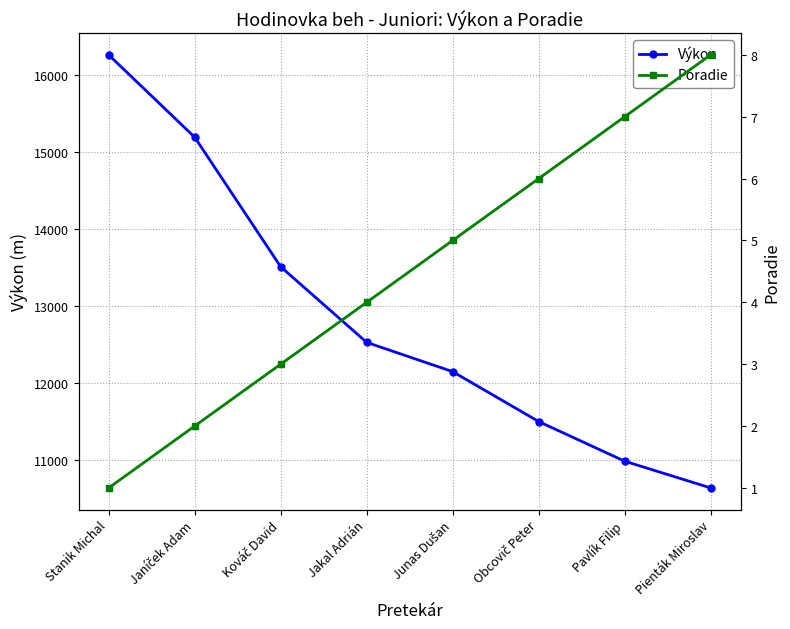

How many values in the Výkon series are below 12524?

4